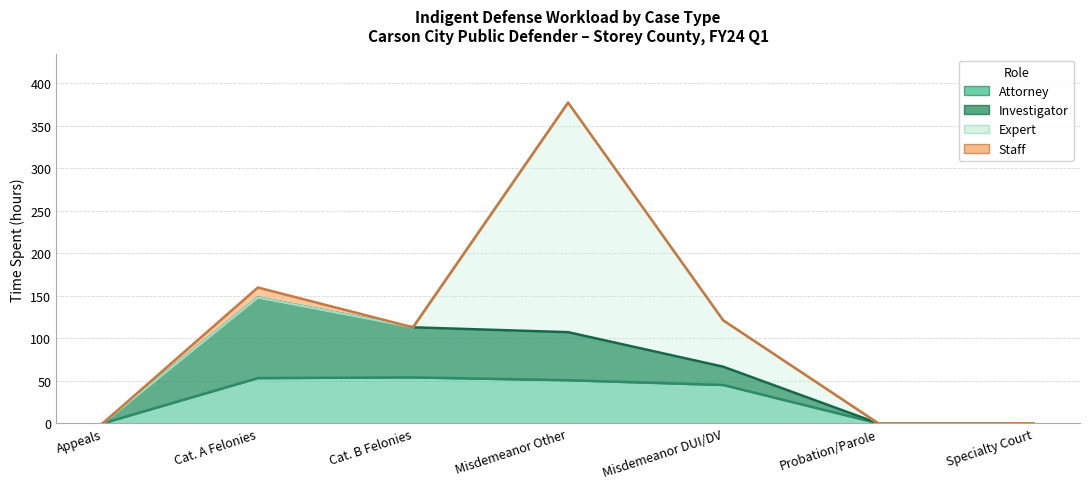

How many lines are shown in the chart?

4